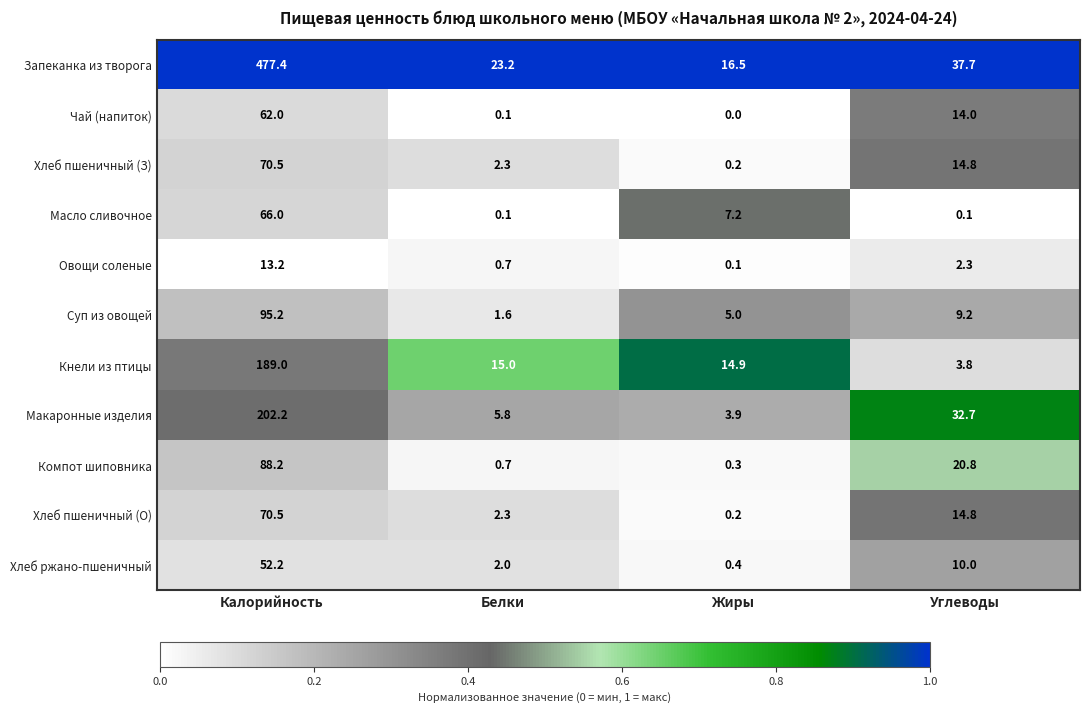

What is the difference between the Запеканка из творога values at Жиры and Углеводы?

21.2